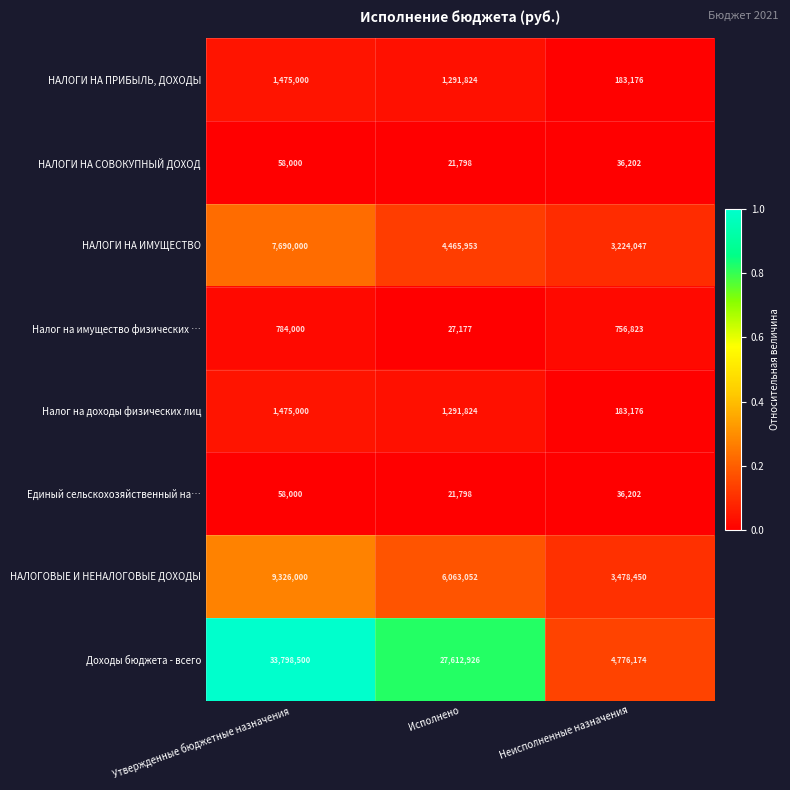

What is the total value across all series at Исполнено?

40796352